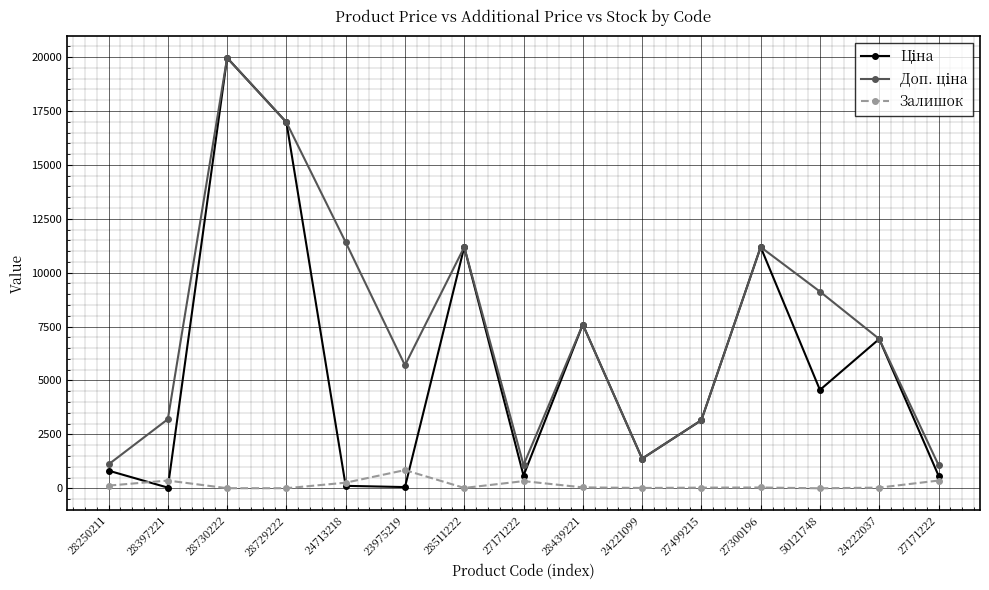

What is the lowest value of the Доп. ціна series?

1081.7